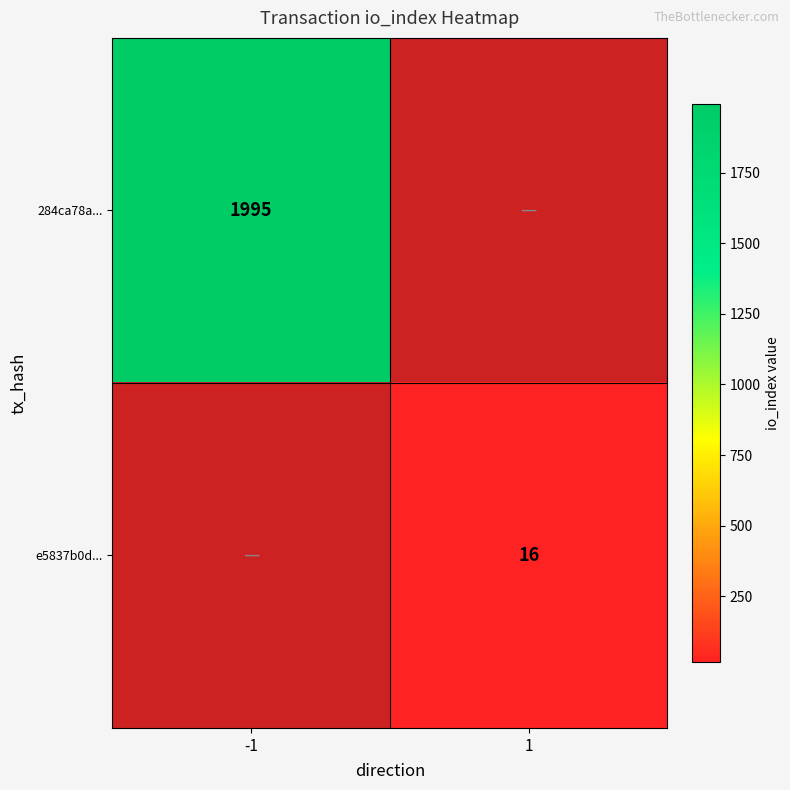

The value of e5837b0d... at 1 is 28. True or false?

False